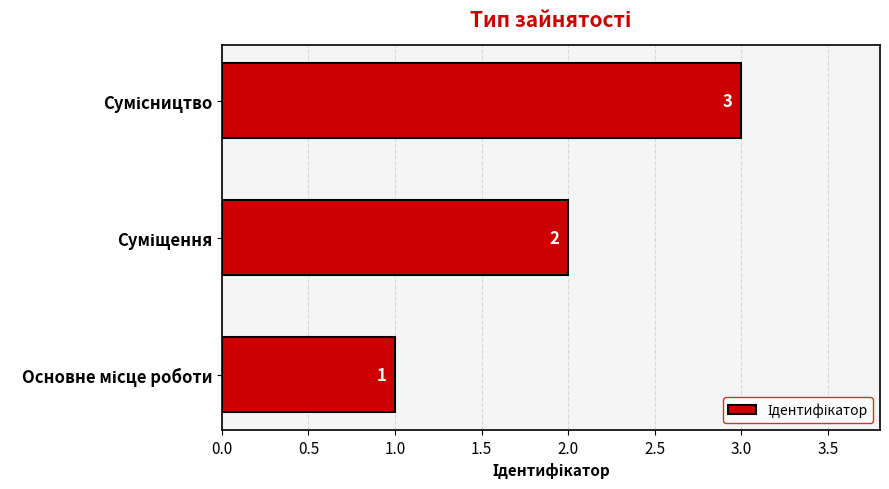

What is the greatest value displayed?

3